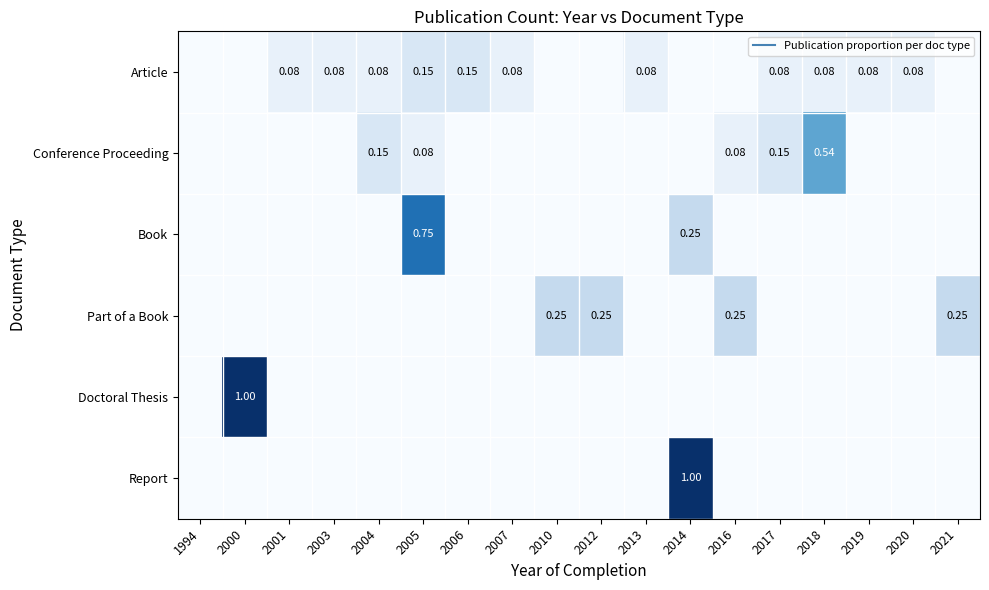

Between 2014 and 2018, which series saw the biggest shift?

Report